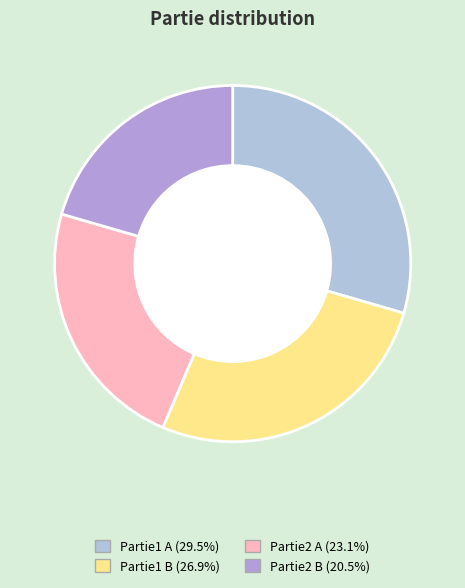

Count the number of slices in the pie.

4